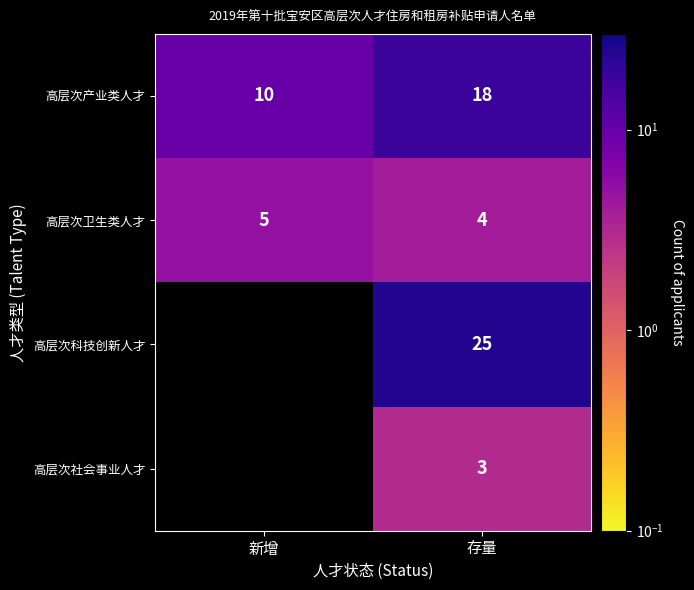

What is the total value across all series at 存量?

50